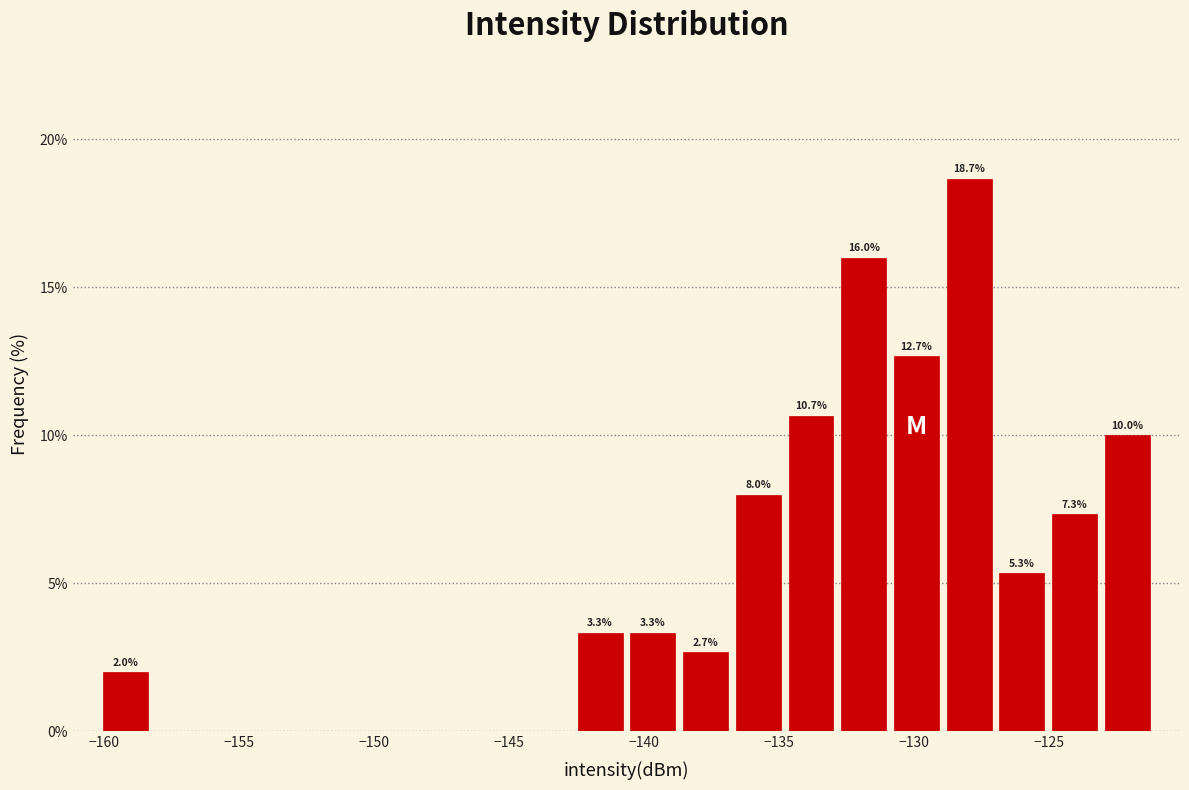

Read against the x-axis, roughly where is the centre of the tallest bar?

-128.0